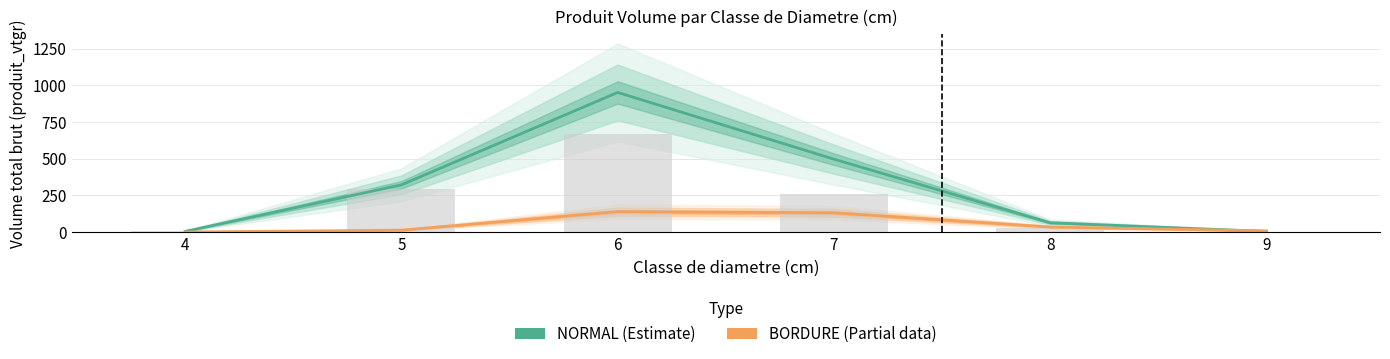

How many data points in BORDURE (Partial) are above 34?

3